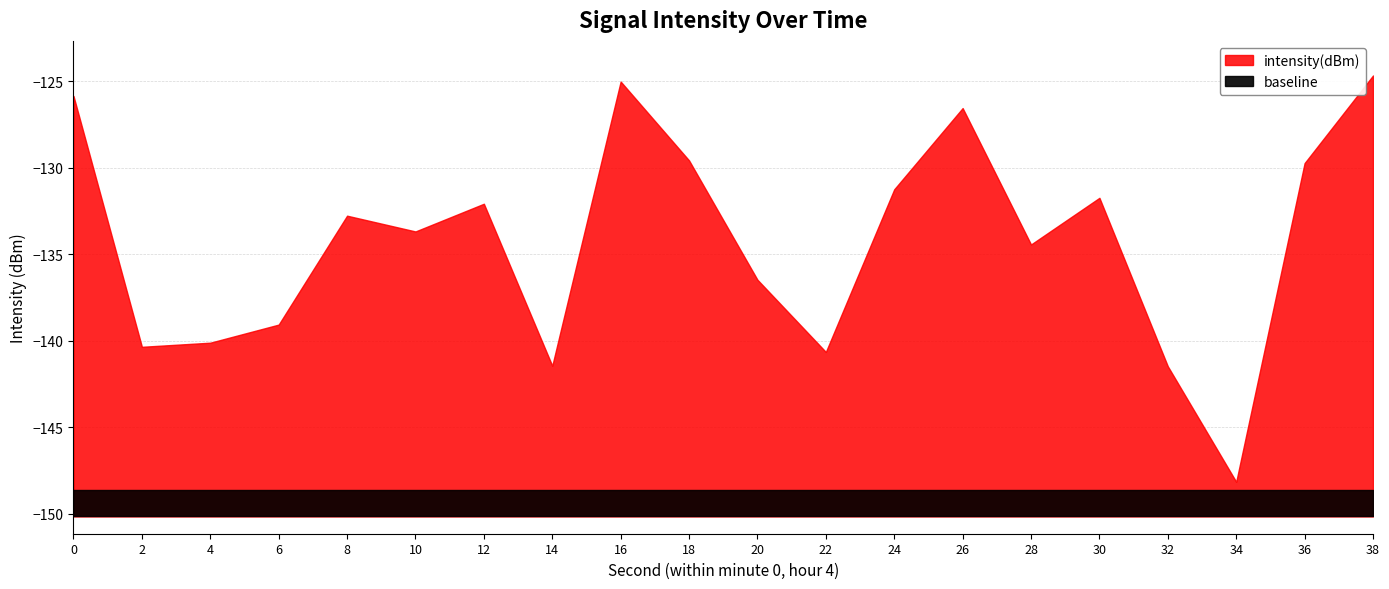

What is the value of the 12th point from the left?

-140.7